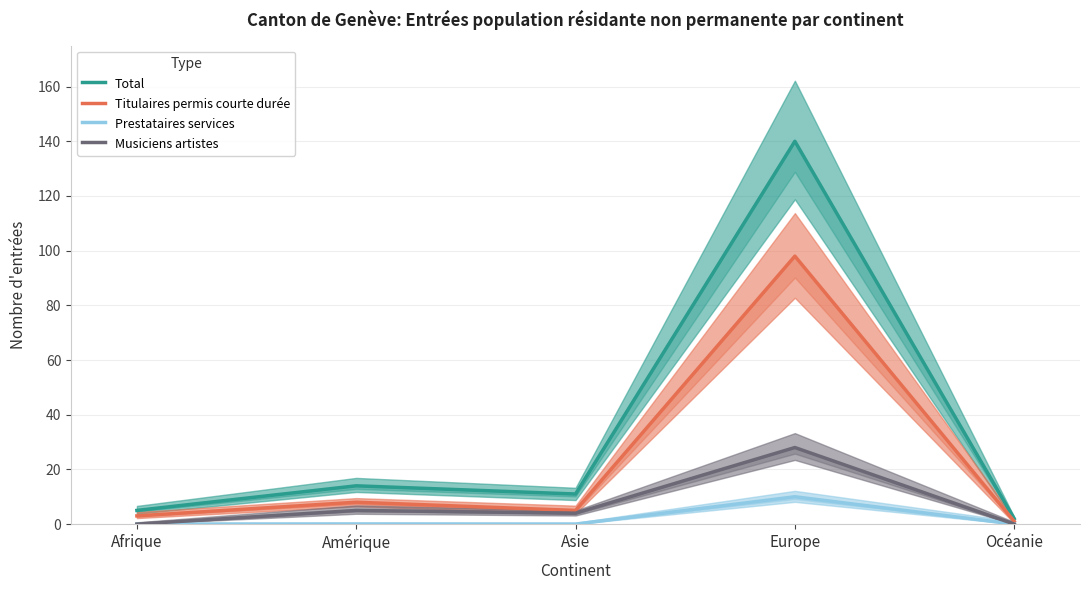

True or false: Musiciens artistes and Titulaires permis courte durée cross at least once.

False